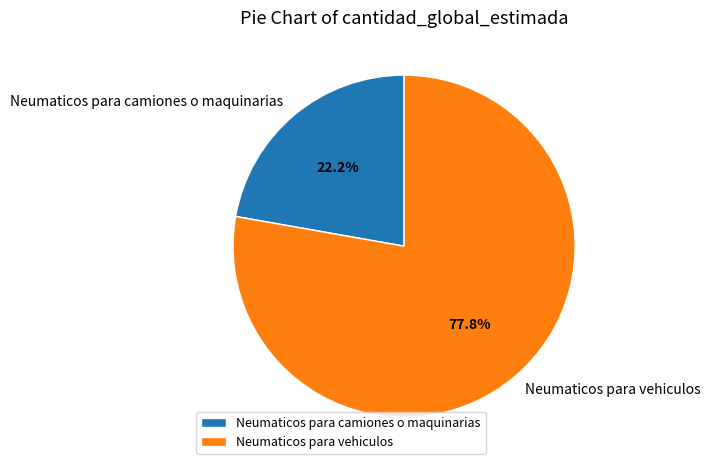

What is the smallest slice in the pie chart?

Neumaticos para camiones o maquinarias